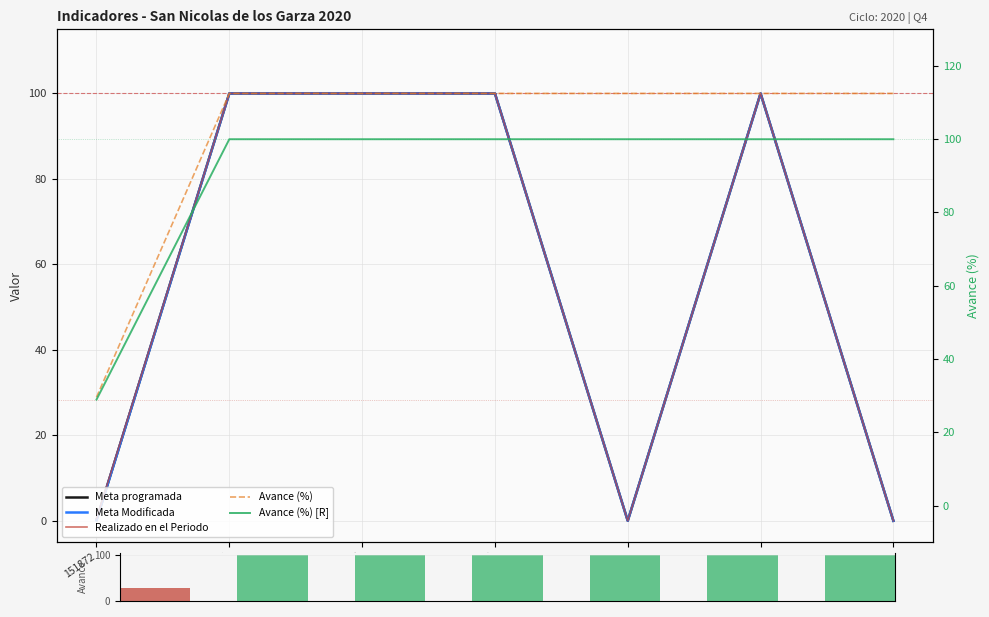

The Meta Modificada series shows 100.0 at 153087. True or false?

True